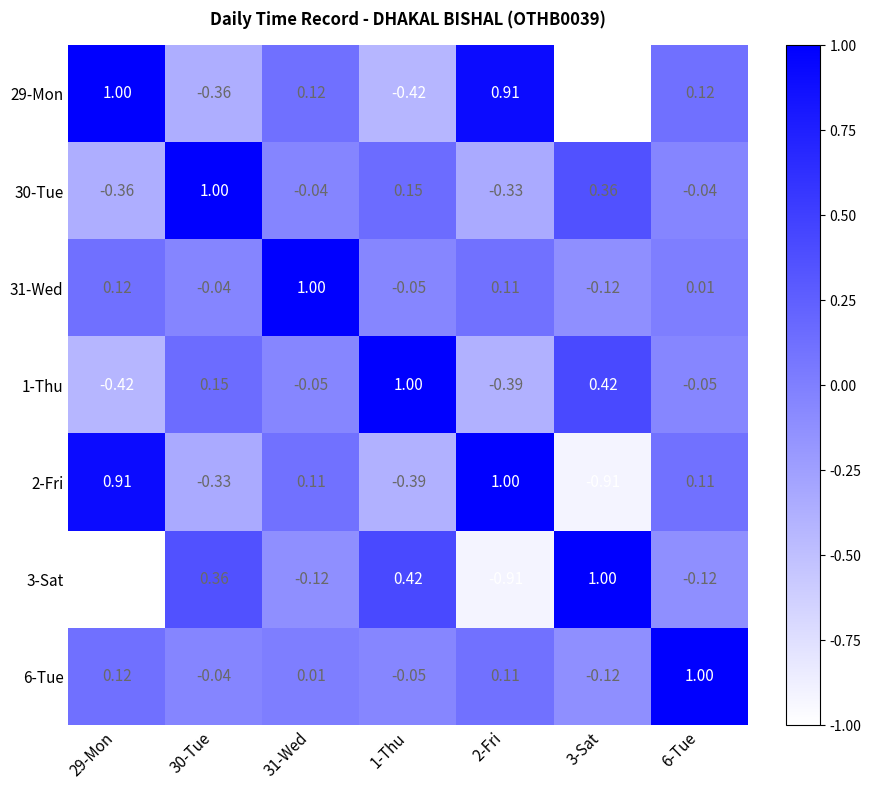

Is the value of 30-Tue at 31-Wed greater than the value of 1-Thu at 30-Tue?

No